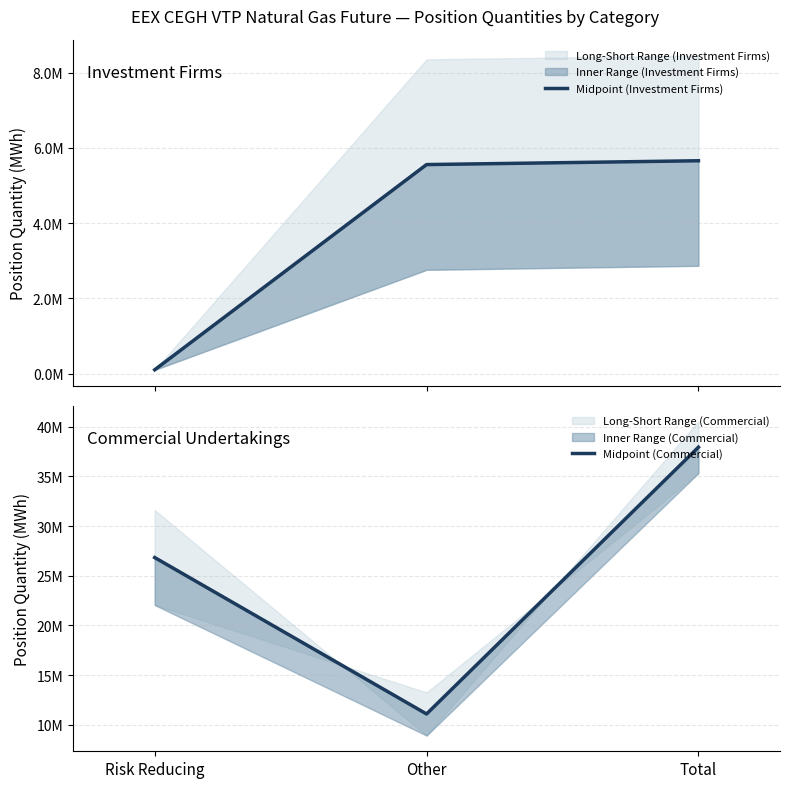

At which label is Midpoint (Investment Firms) closest to 2881217?

Other